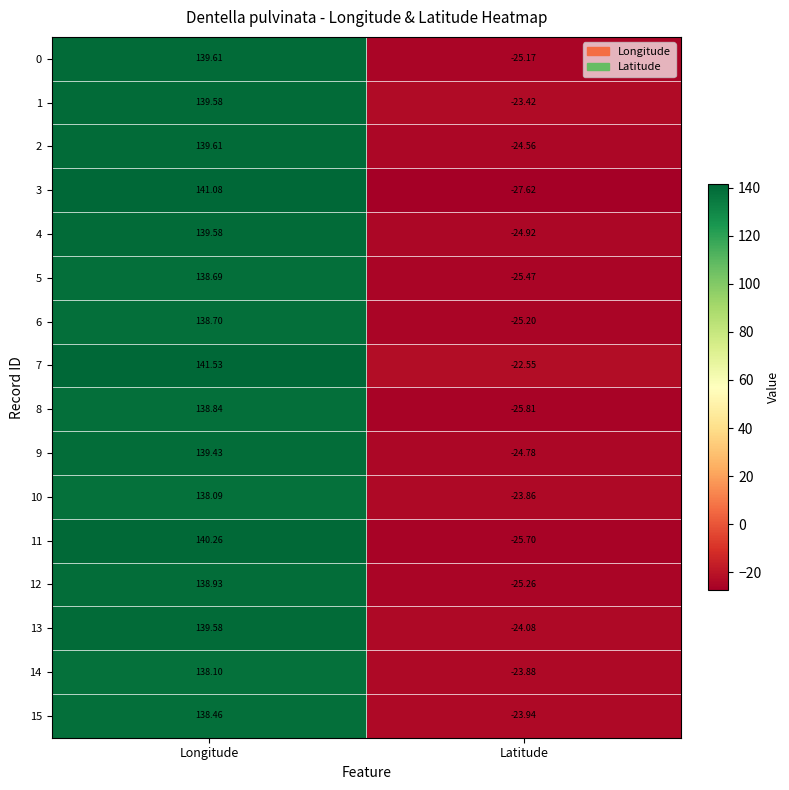

Which label corresponds to the largest value in the chart?

Longitude